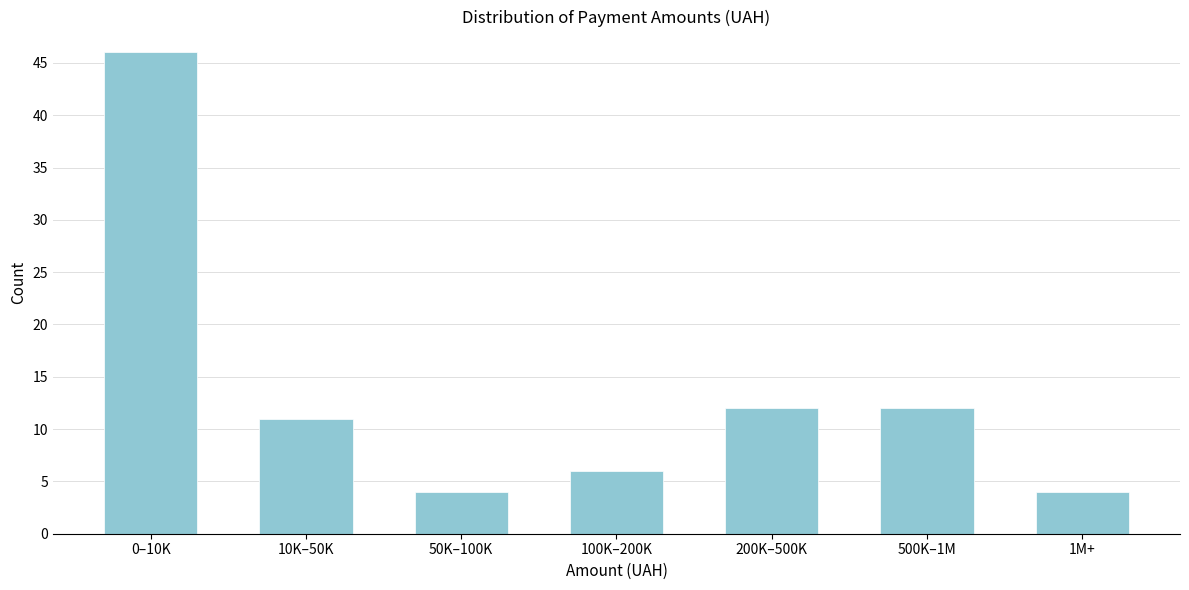

Reading left to right, what are all the values shown in this chart?

0–10K=46	10K–50K=11	50K–100K=4	100K–200K=6	200K–500K=12	500K–1M=12	1M+=4